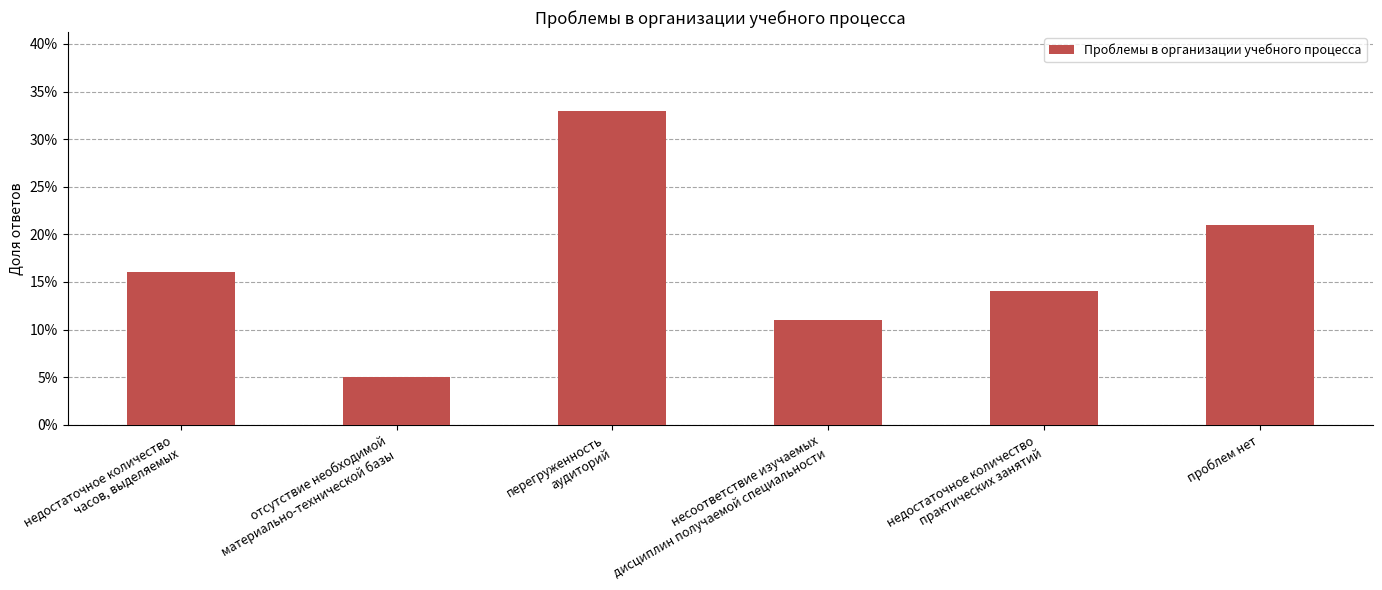

How many distinct data groups are displayed?

1